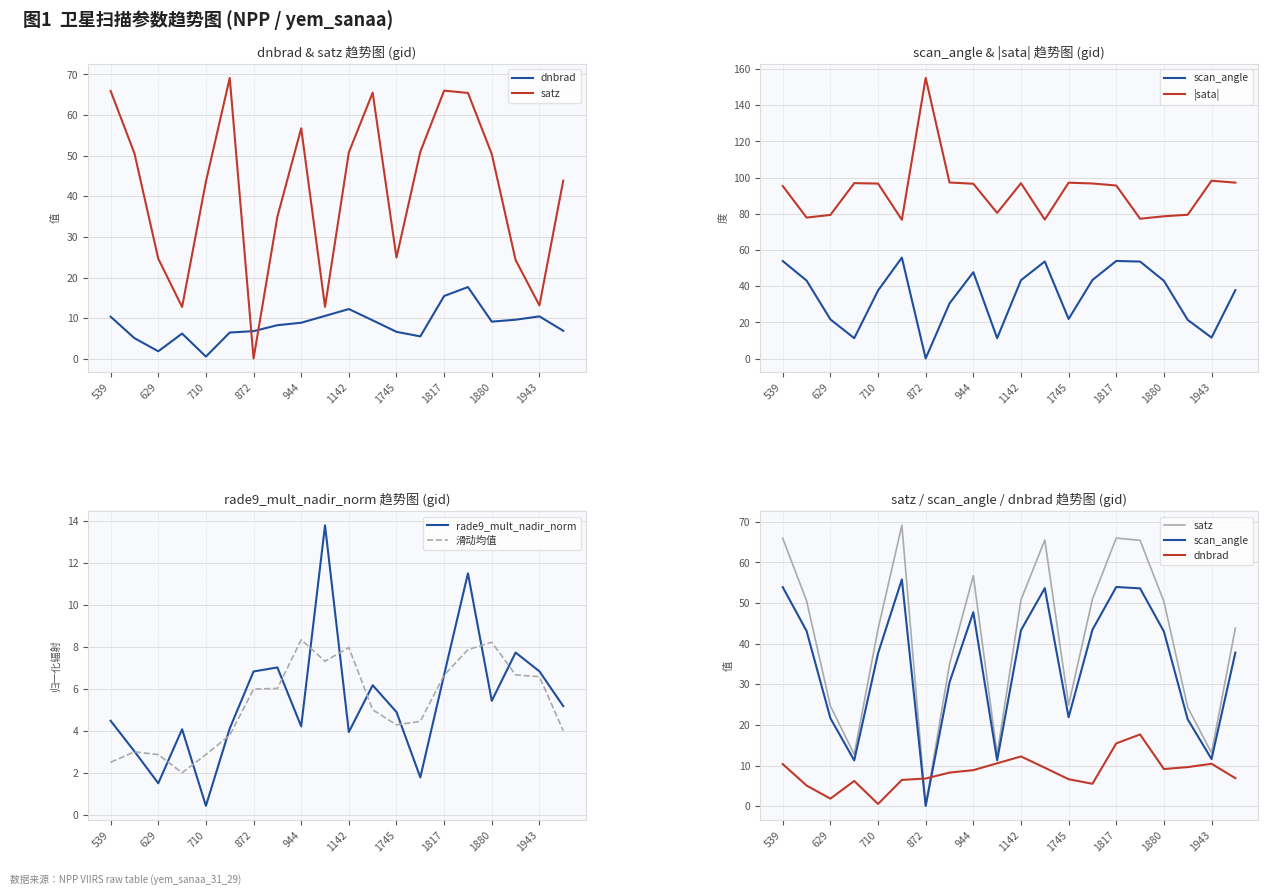

The value of 滑动均值 at 710 is 2.9. True or false?

True